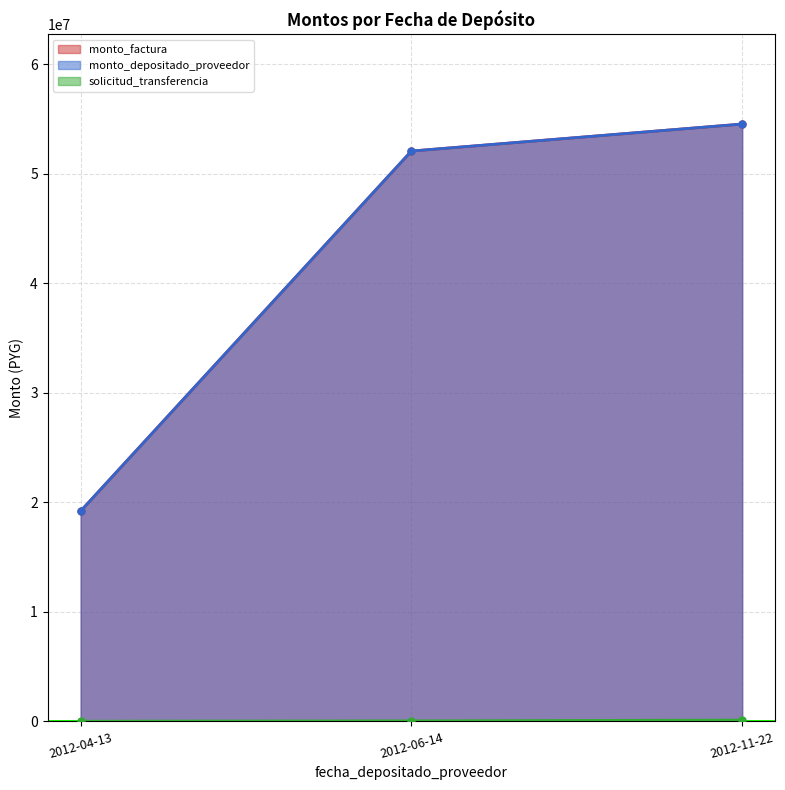

True or false: monto_factura has a value of 78080674 at 2012-06-14.

False